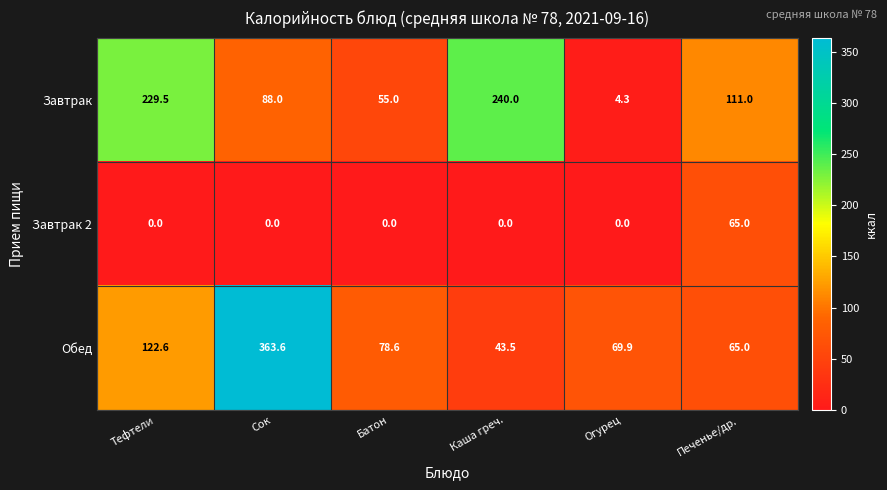

What is the greatest value displayed?

363.6